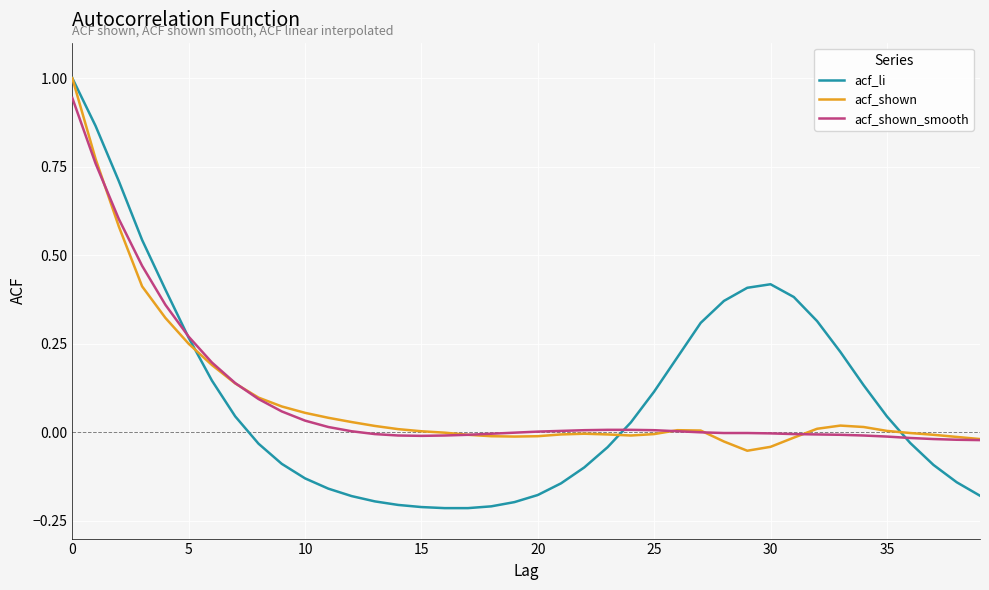

What are all the series names shown in the legend?

acf_li, acf_shown, acf_shown_smooth